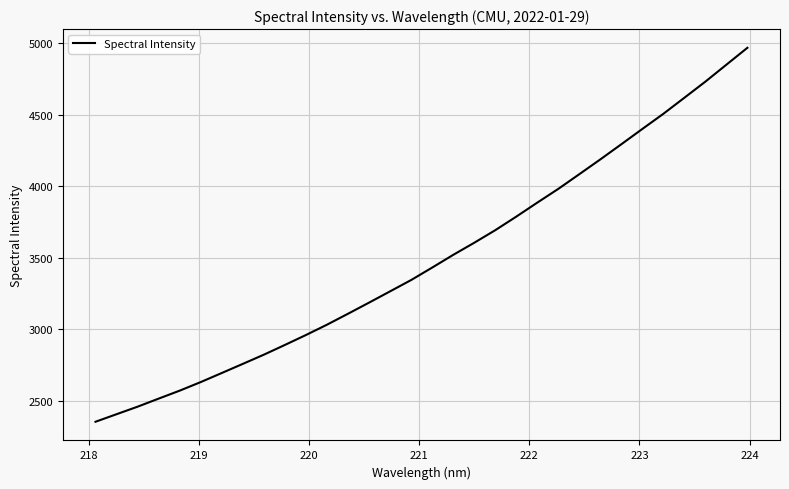

What is the smallest value displayed?

2352.8